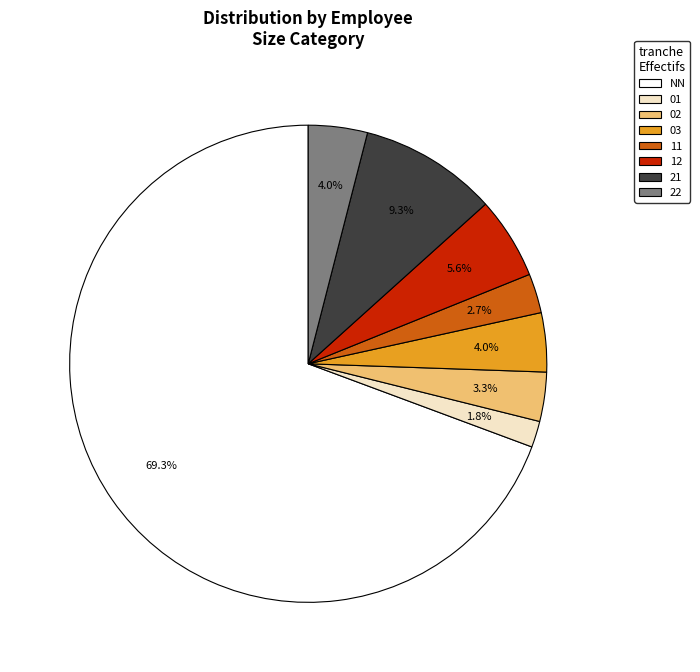

To the nearest percent, what percentage of the pie is NN?

69%